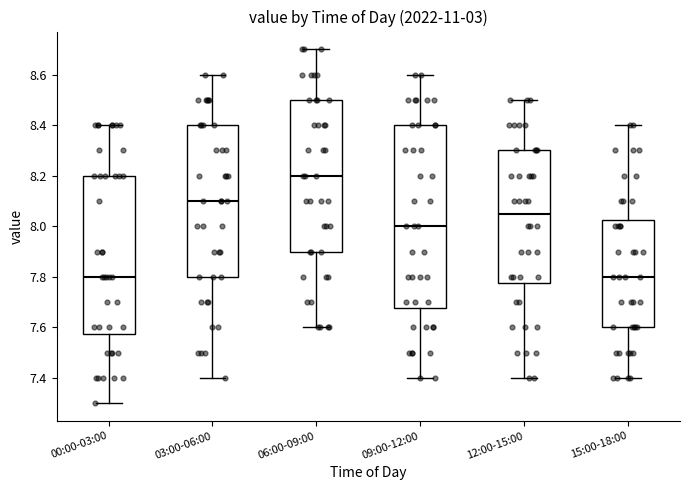

Which box's median line is the highest?

06:00-09:00